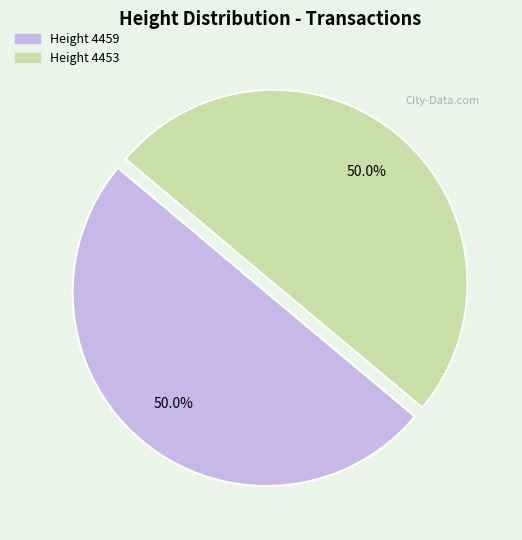

How many segments does this pie chart have?

2